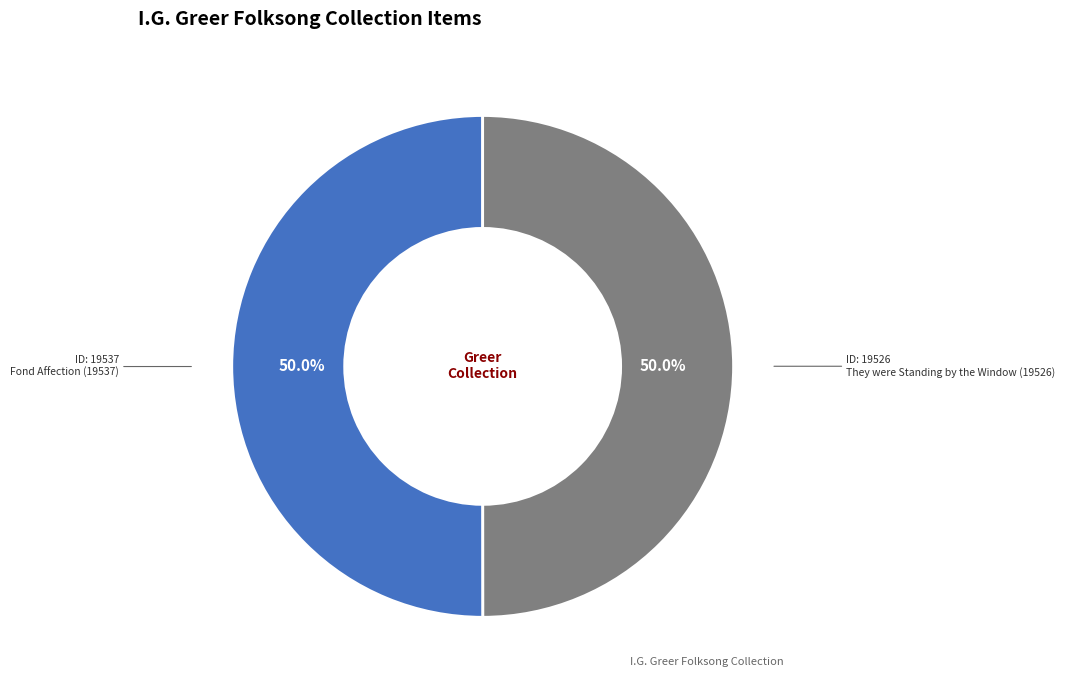

What is the ratio of the value at Fond Affection (19537) to the value at They were Standing by the Window (19526)?

1.0